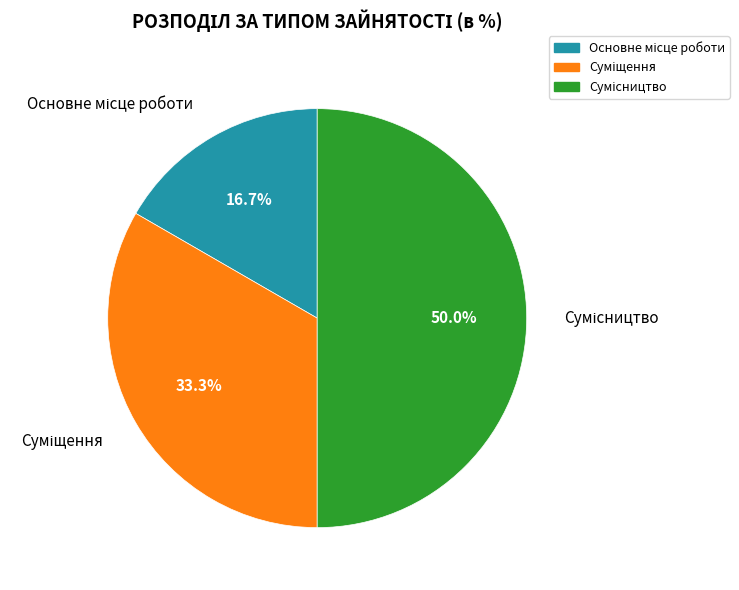

Is the sum of Суміщення and Основне місце роботи greater than half?

No